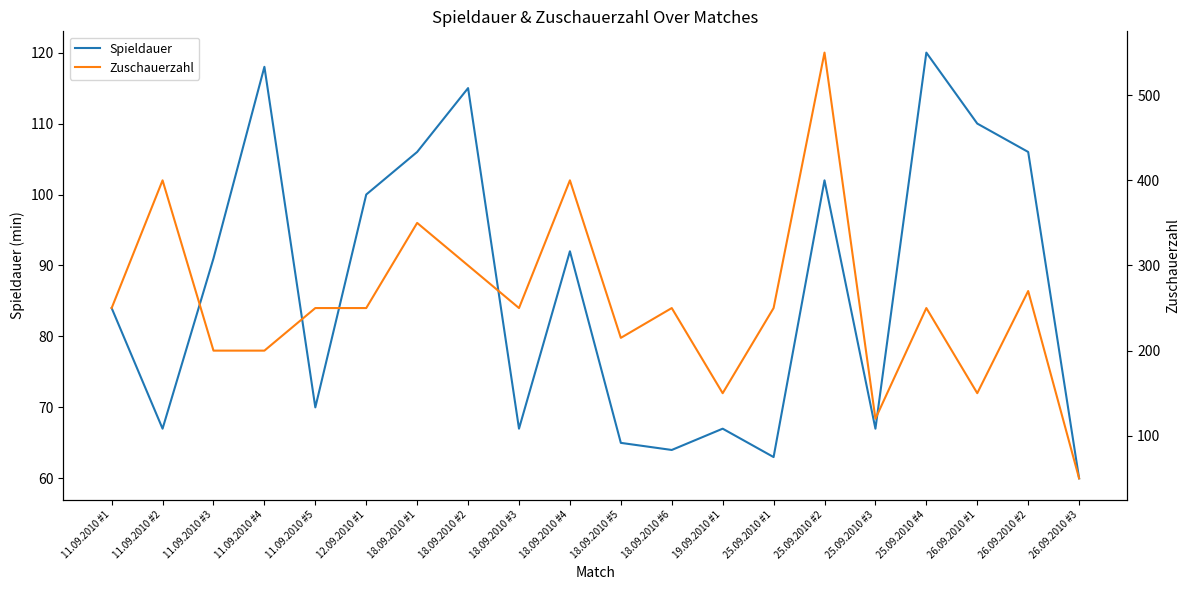

Reading right to left, transcribe all the data shown in this chart.

Spieldauer: 60	106	110	120	67	102	63	67	64	65	92	67	115	106	100	70	118	91	67	84
Zuschauerzahl: 50	270	150	250	120	550	250	150	250	215	400	250	300	350	250	250	200	200	400	250